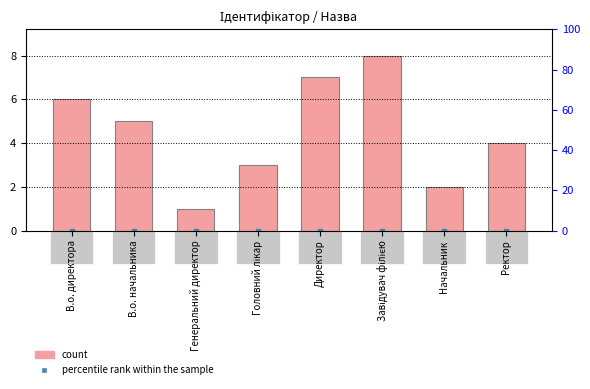

What is the ratio of the value at В.о. начальника to the value at Директор?

0.7